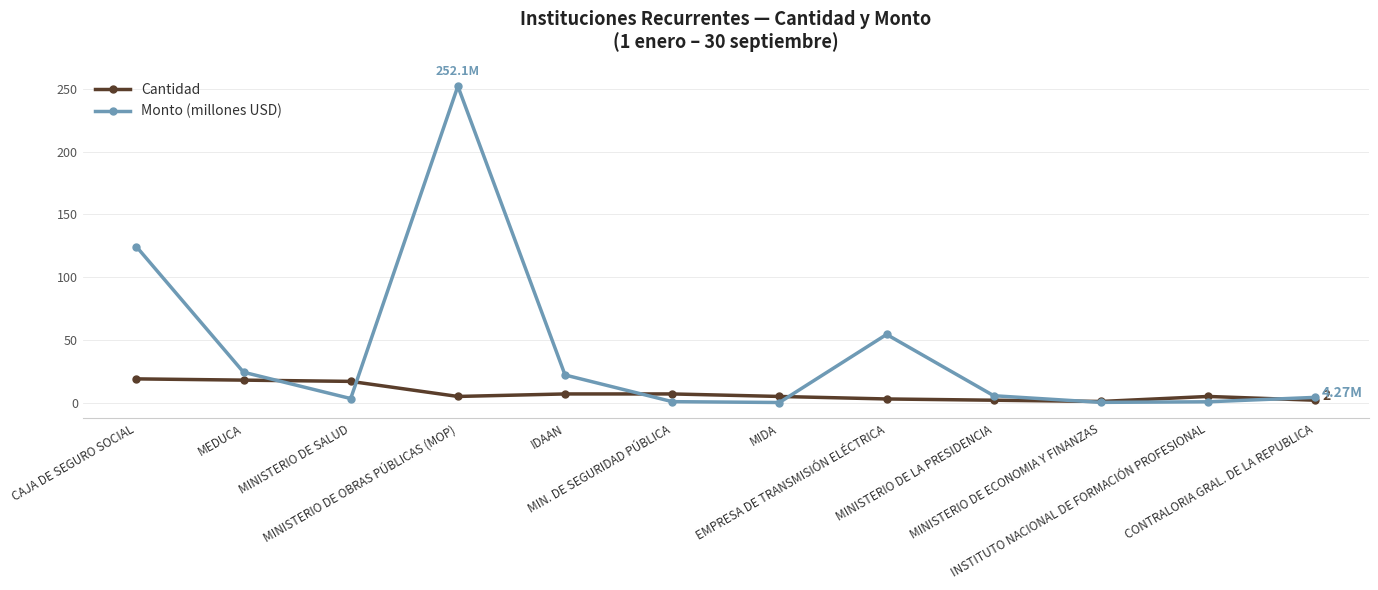

What is the spread (max minus min) of values at MEDUCA?

6.3